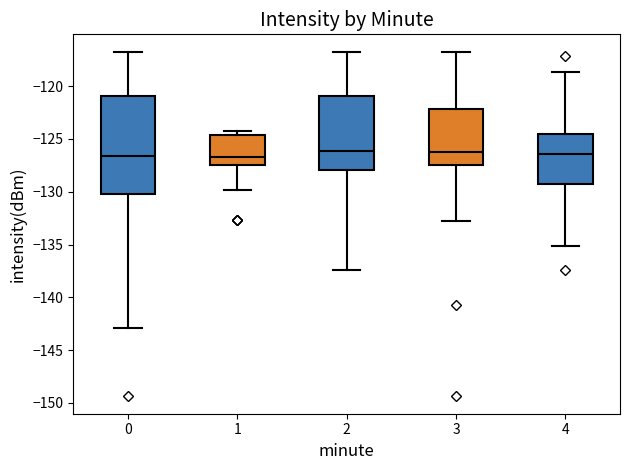

Comparing the boxes themselves (not the whiskers), which one is the tallest?

0